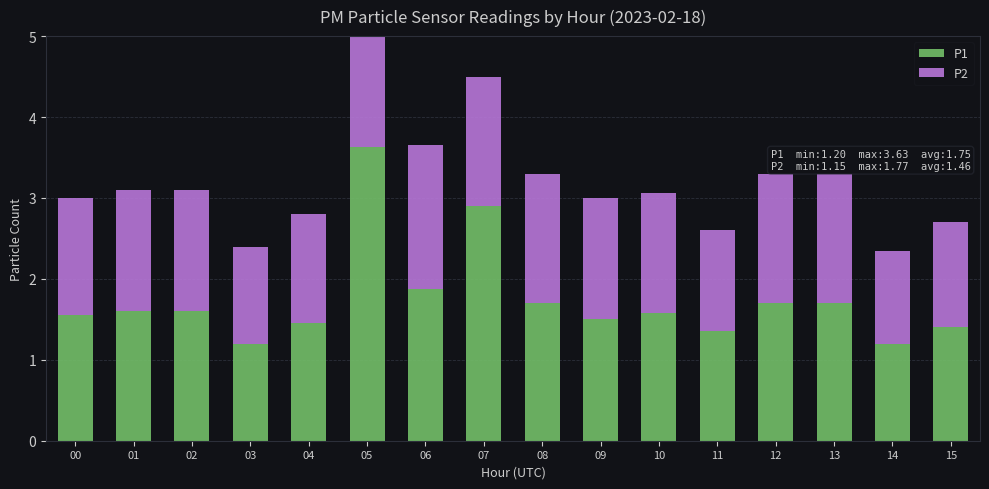

Which series has the largest range (max minus min)?

P1